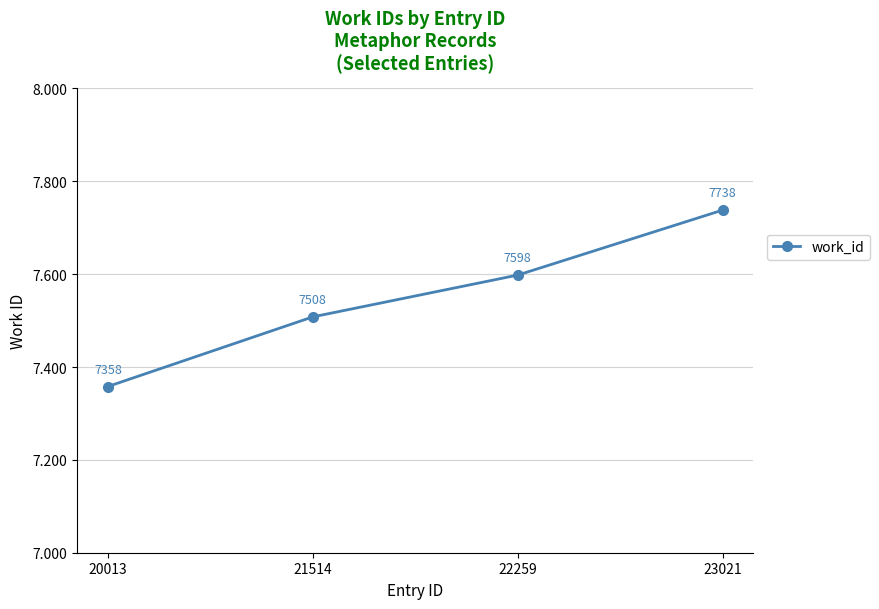

What is the smallest value displayed?

7358